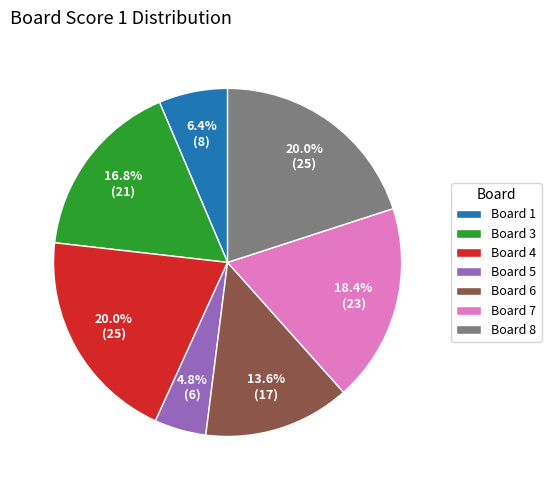

Approximately how many times larger is the value at Board 1 compared to Board 5?

1.3